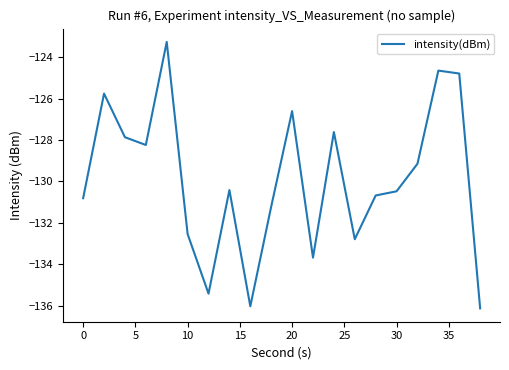

What is the minimum value shown in the chart?

-136.1